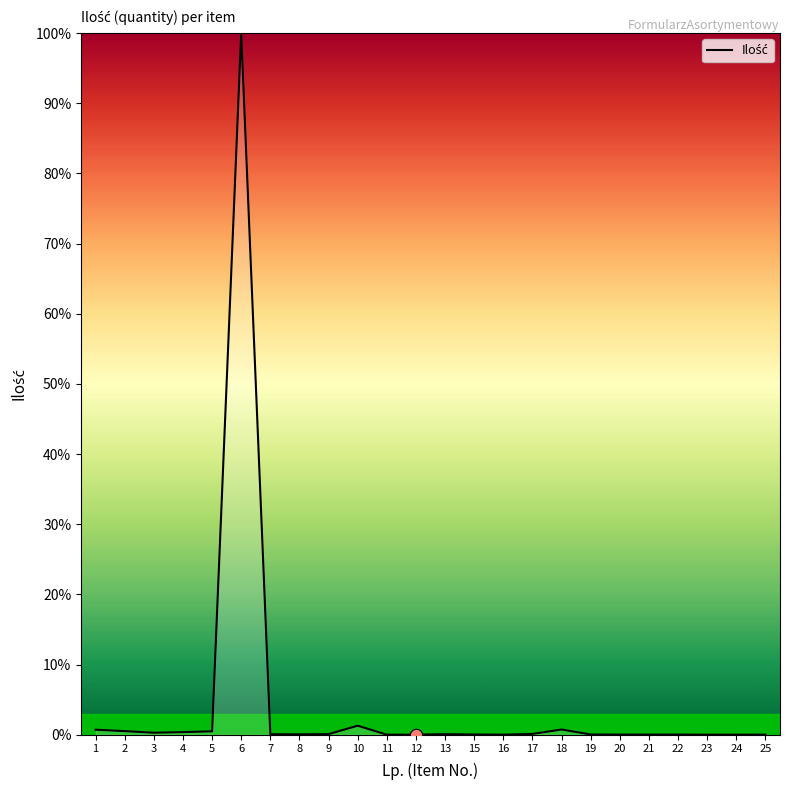

Which label corresponds to the largest value in the chart?

6